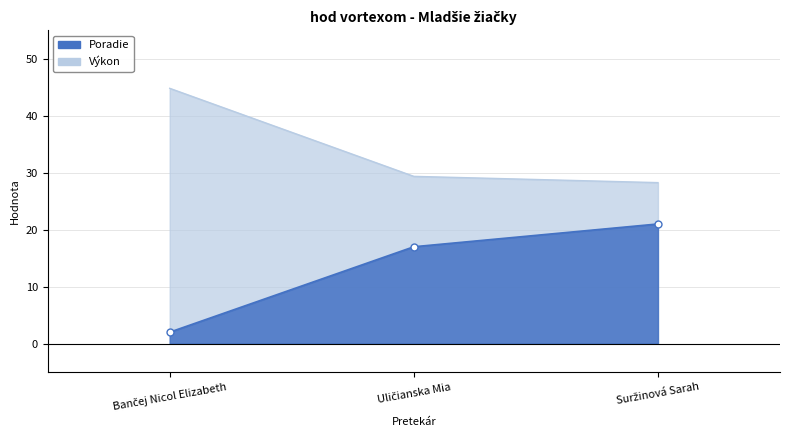

Reading left to right, transcribe all the data shown in this chart.

Poradie: Bančej Nicol Elizabeth=2.0	Uličianska Mia=17.0	Suržinová Sarah=21.0
Výkon: Bančej Nicol Elizabeth=44.8	Uličianska Mia=29.4	Suržinová Sarah=28.3